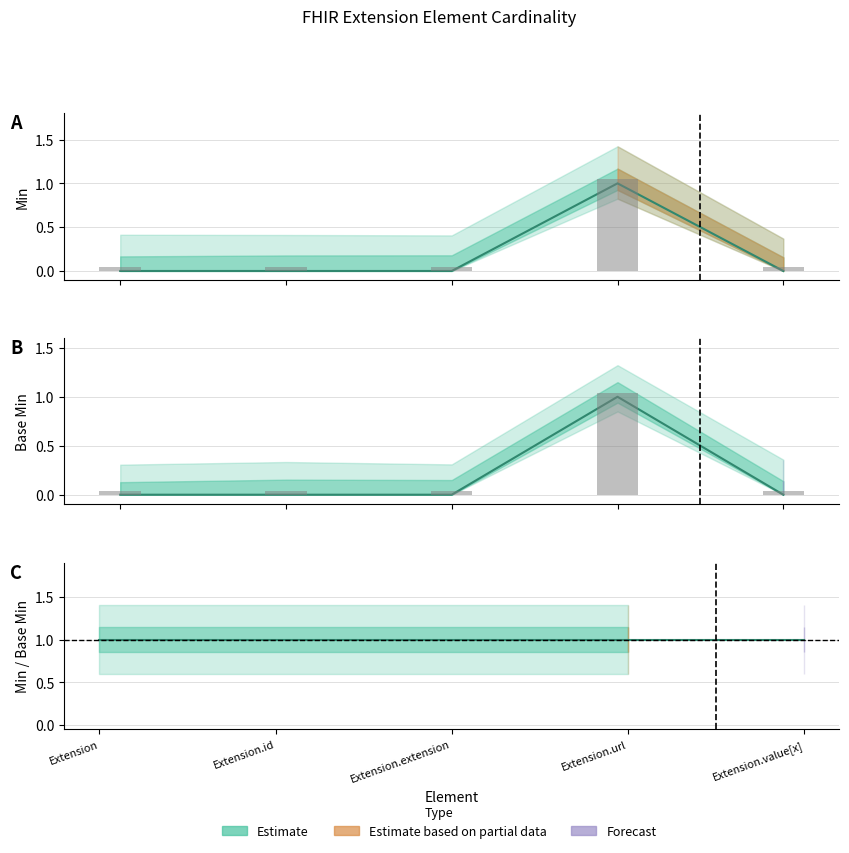

What is the label of the 5th bar from the left?

Extension.value[x]